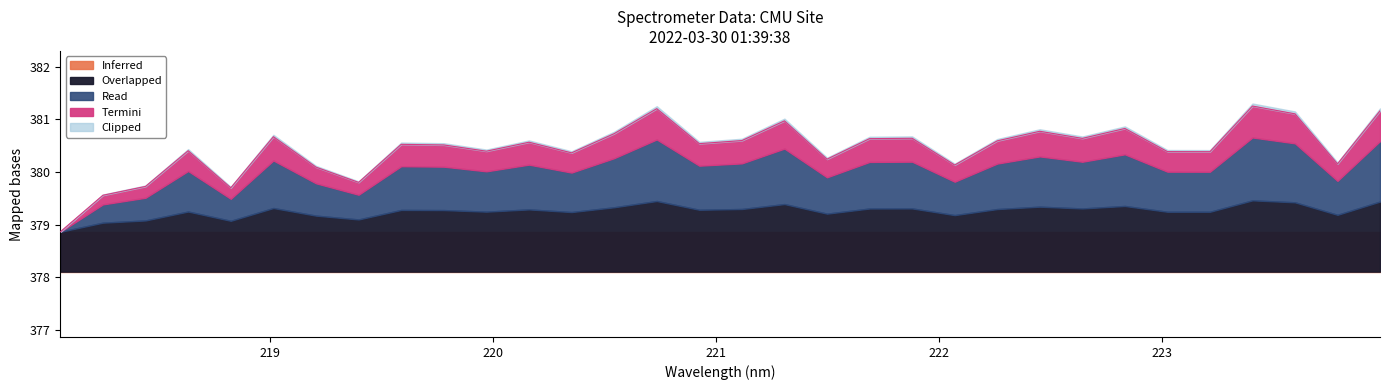

What is the label of the 16th point from the right?

221.1174